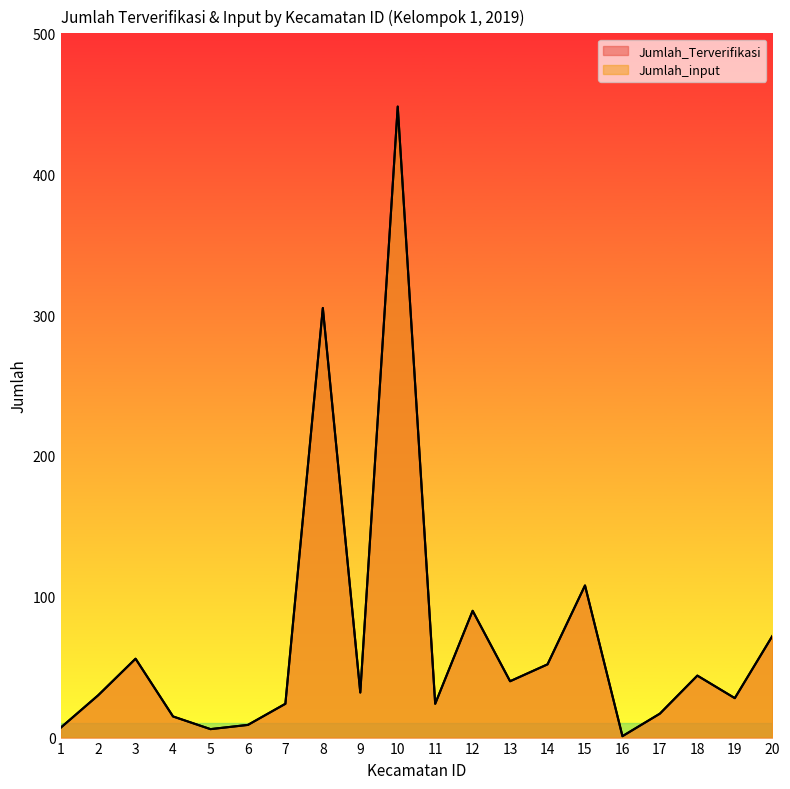

How many lines are shown in the chart?

2